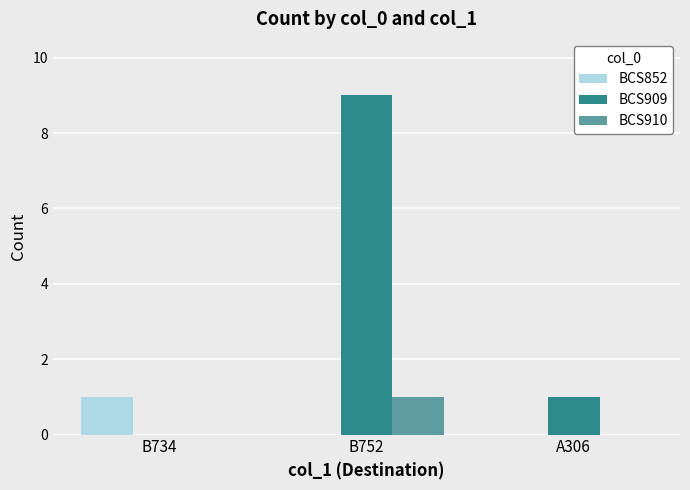

Between B752 and A306, which series saw the biggest shift?

BCS909